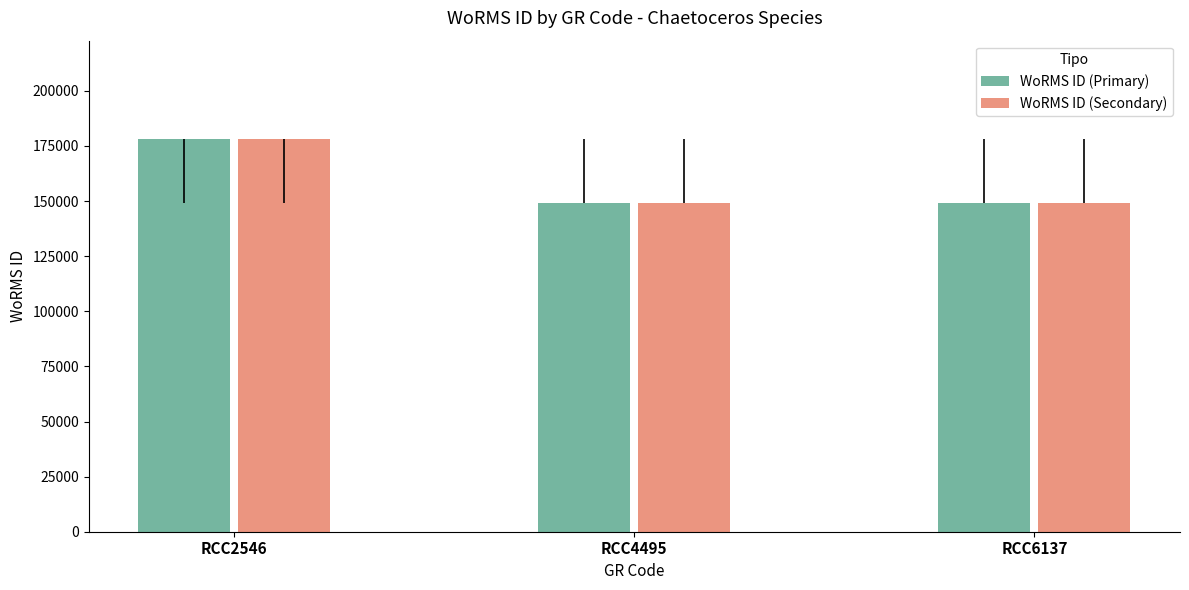

At which label is WoRMS ID (Primary) closest to 163596?

RCC4495